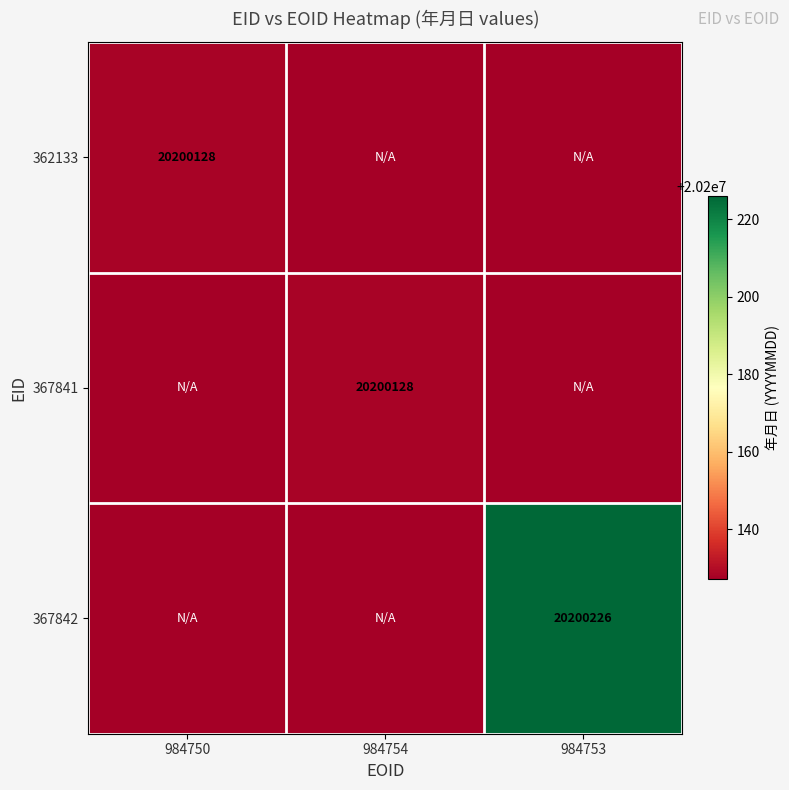

Is it true that 362133 equals 33741999 at 984750?

False